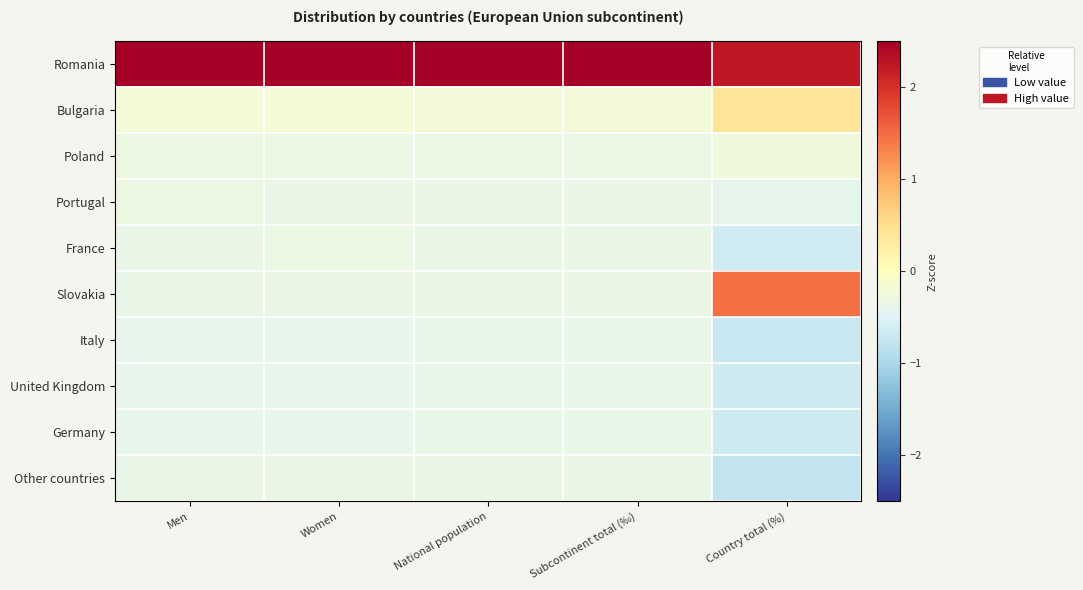

At how many categories does at least one series exceed 2?

5